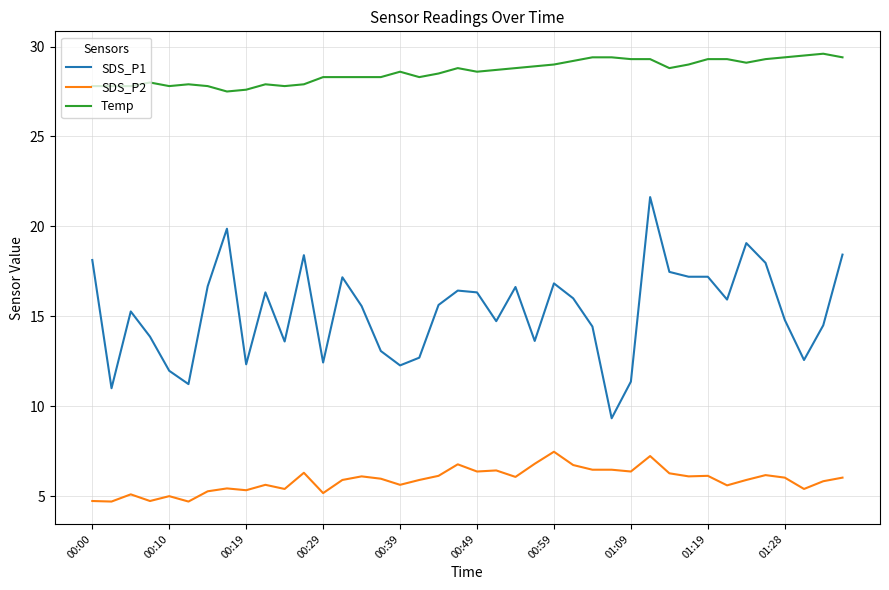

How many categories are shown in the chart?

40